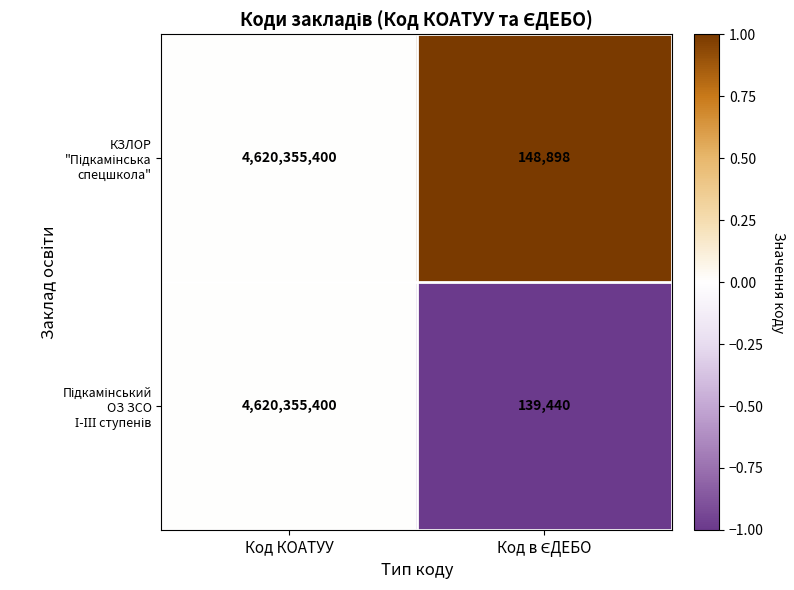

What is the total value across all series at Код КОАТУУ?

9240710800